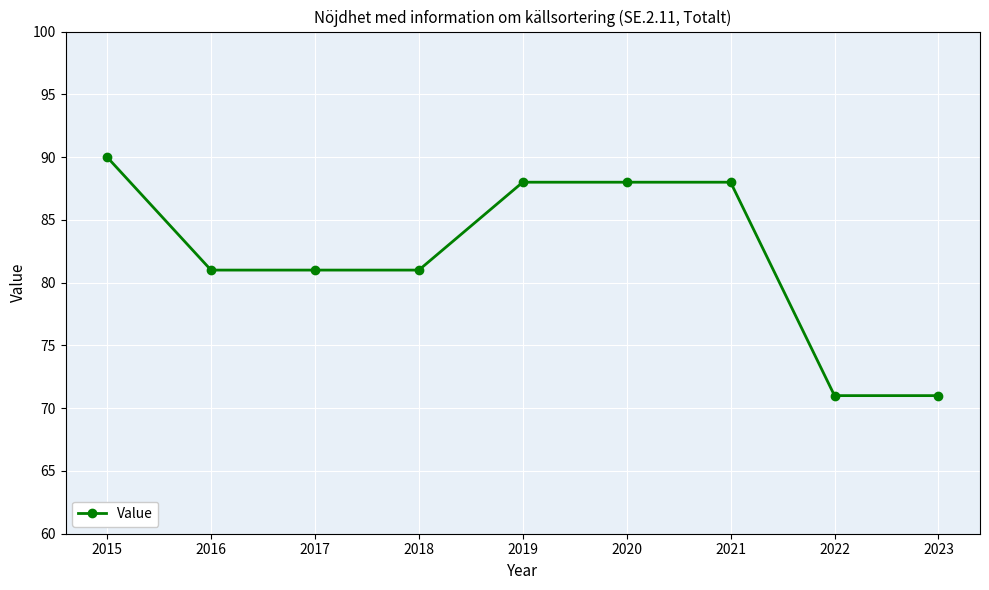

What is the difference between the maximum and second lowest values?

19